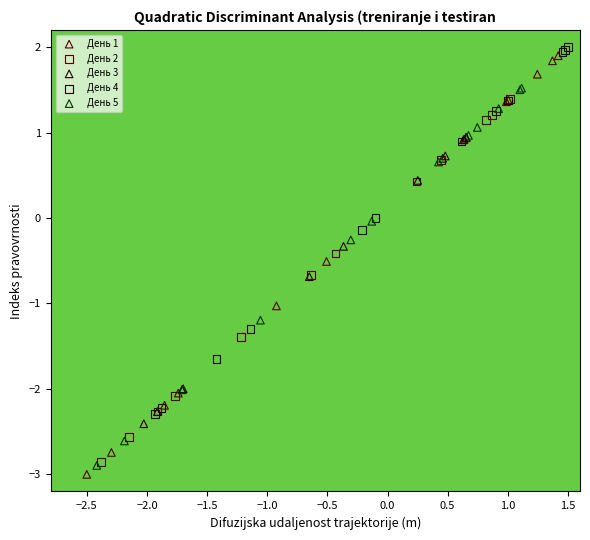

Which series has the widest spread of Y values?

День 1